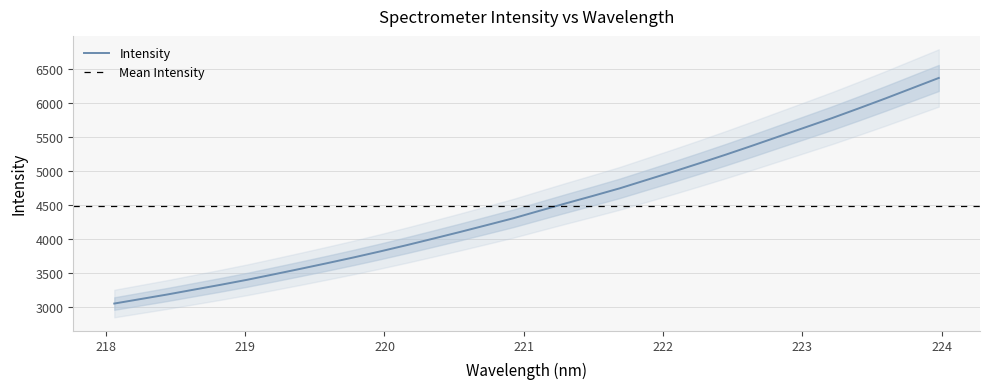

How many data points does each series have?

32